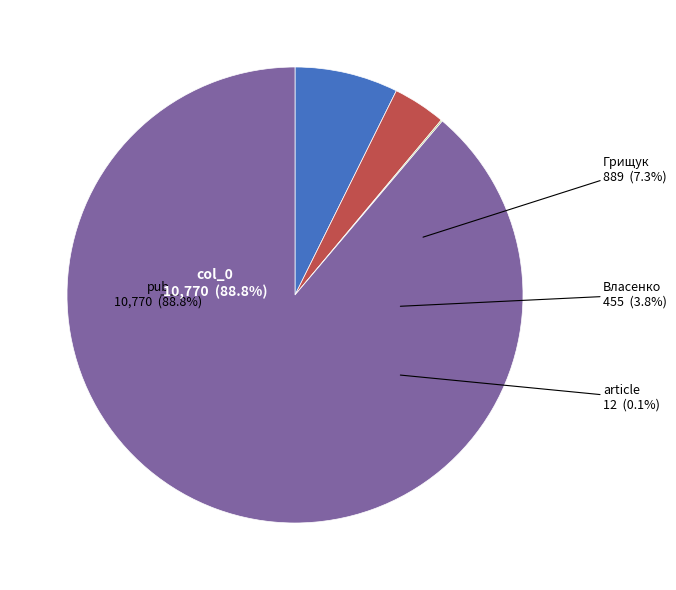

Count the number of slices in the pie.

4